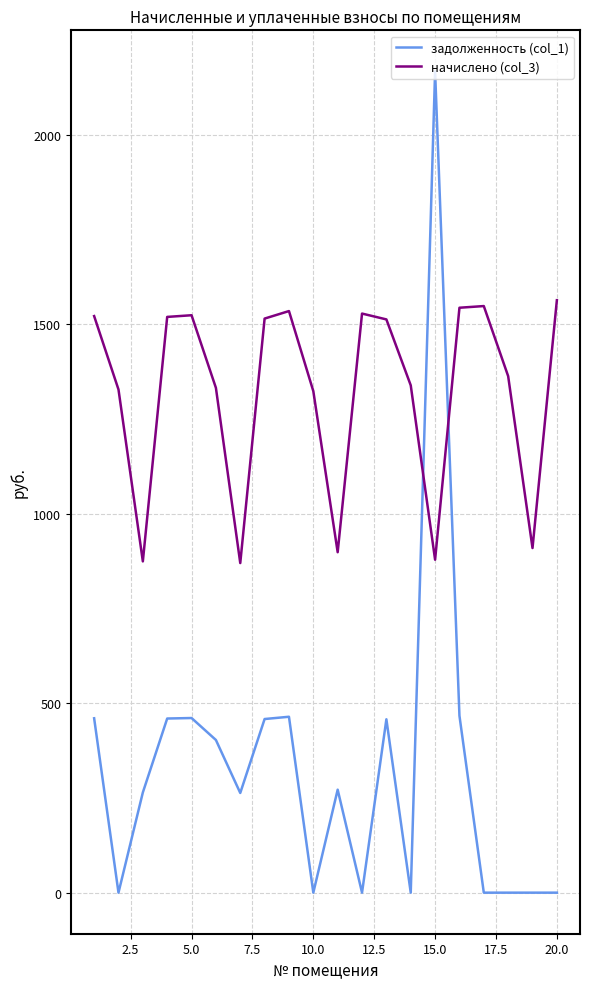

What is the maximum value for задолженность (col_1)?

2167.3